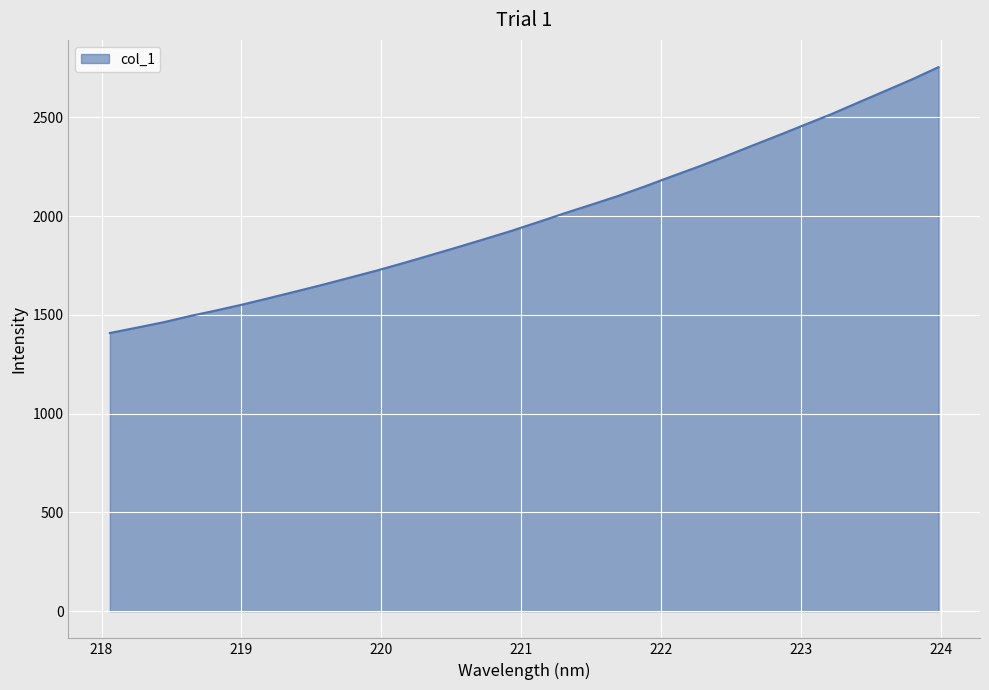

What is the difference between the maximum and minimum values?

1346.3